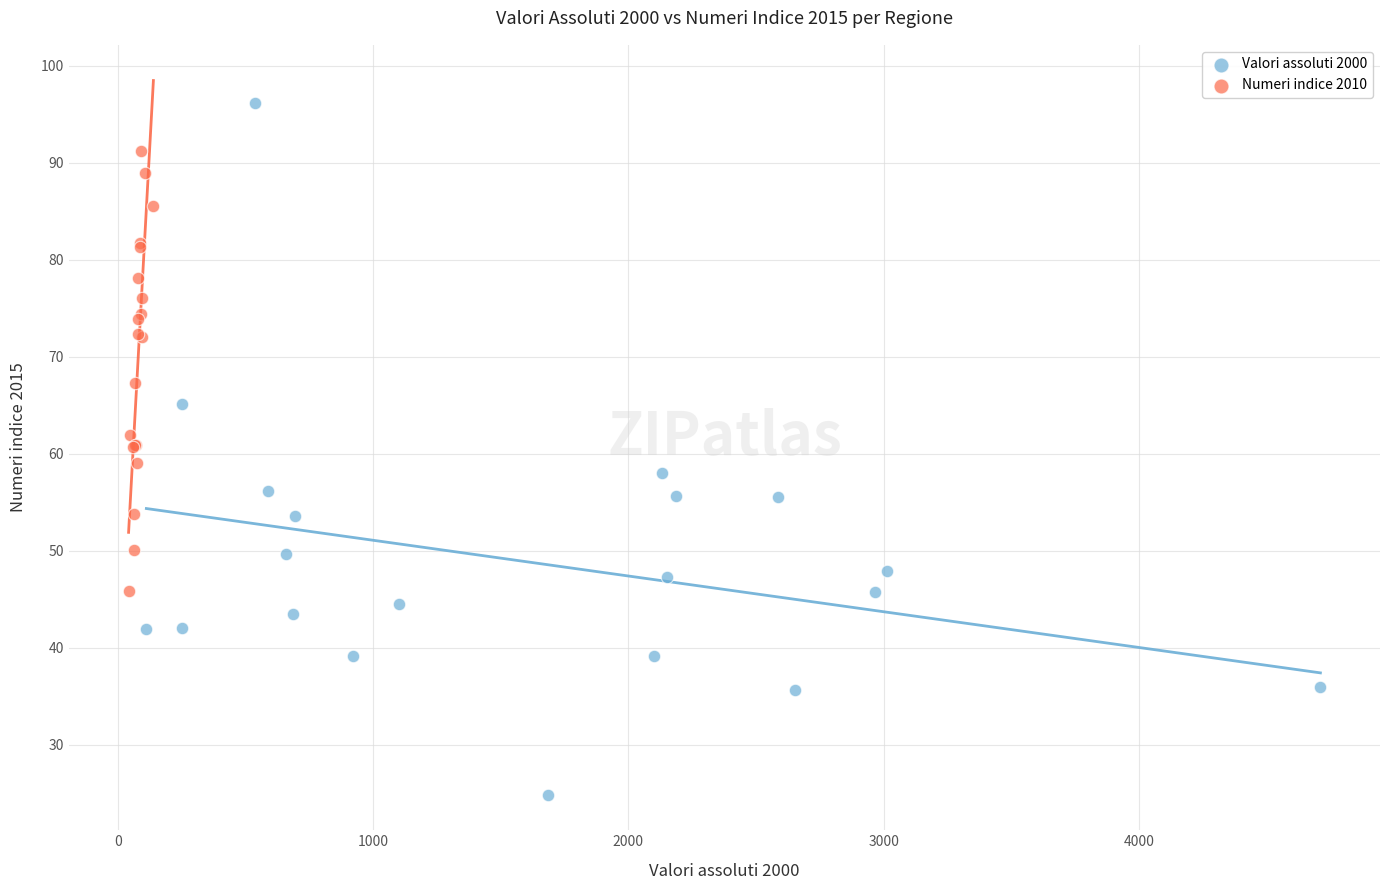

Which series contains the highest Y value?

Valori assoluti 2000